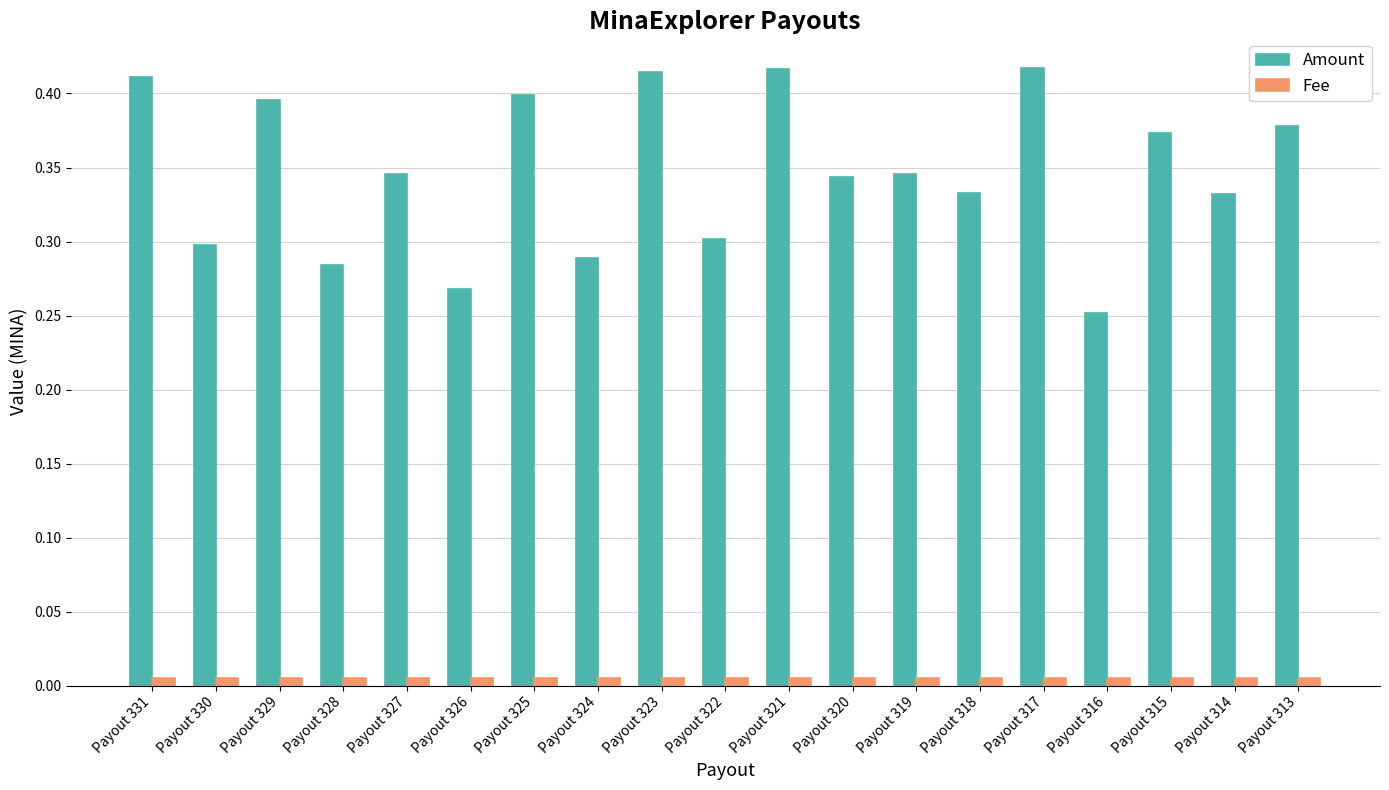

Rank the series by their maximum value, from highest to lowest.

Amount, Fee